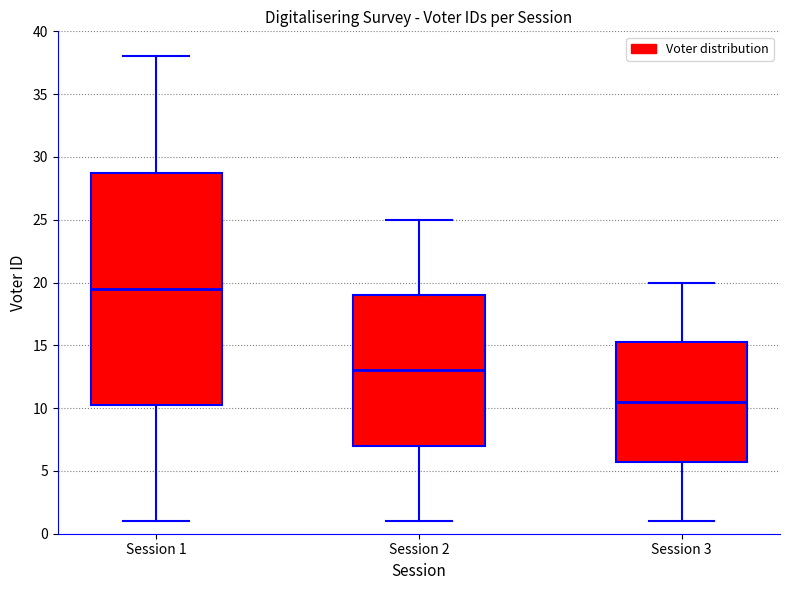

Where does the median line of the box for Session 2 sit on the y-axis? The values are not printed on the chart, so give them approximately, as read against the axis.

13.0